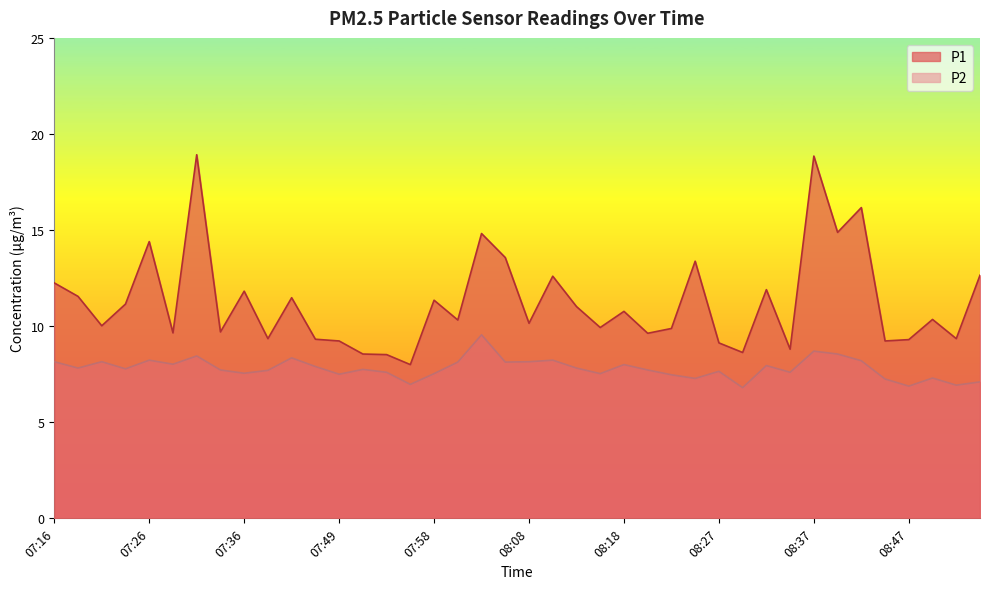

How many data points in P2 are less than 7?

4